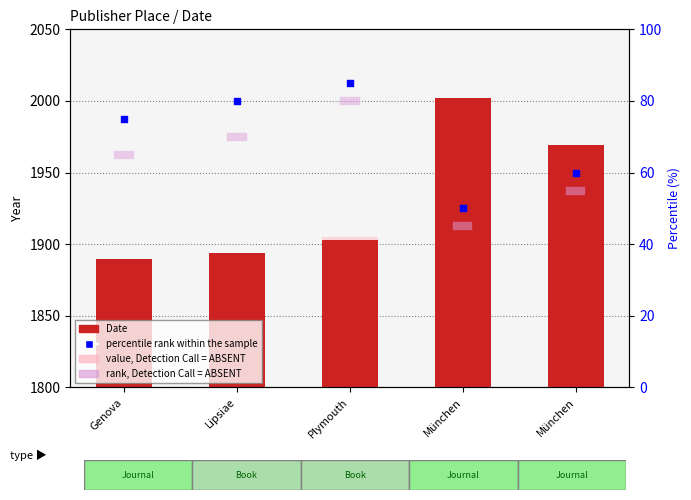

What is the change in value from Genova to München?

+79